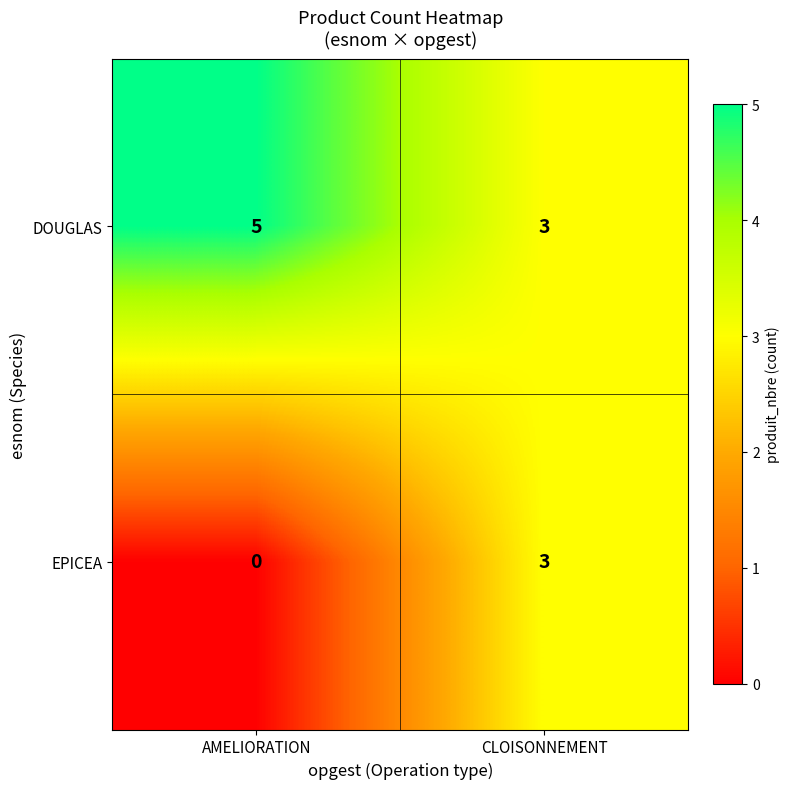

What is the difference between the EPICEA values at CLOISONNEMENT and AMELIORATION?

3